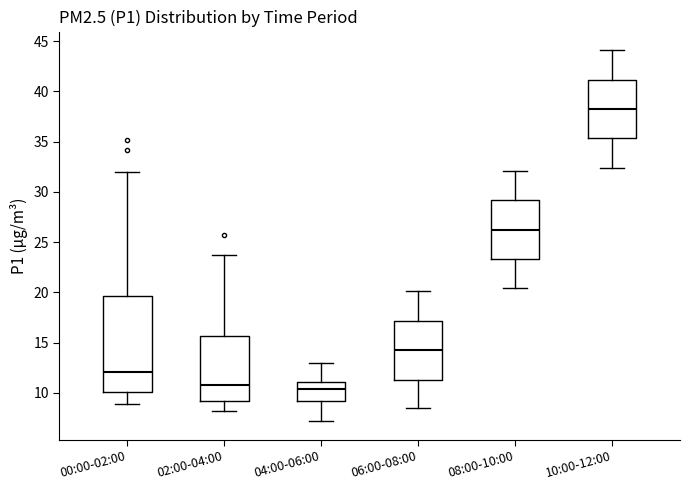

Where is the lower edge of the box for 08:00-10:00 on the y-axis? The values are not printed on the chart, so give them approximately, as read against the axis.

23.5